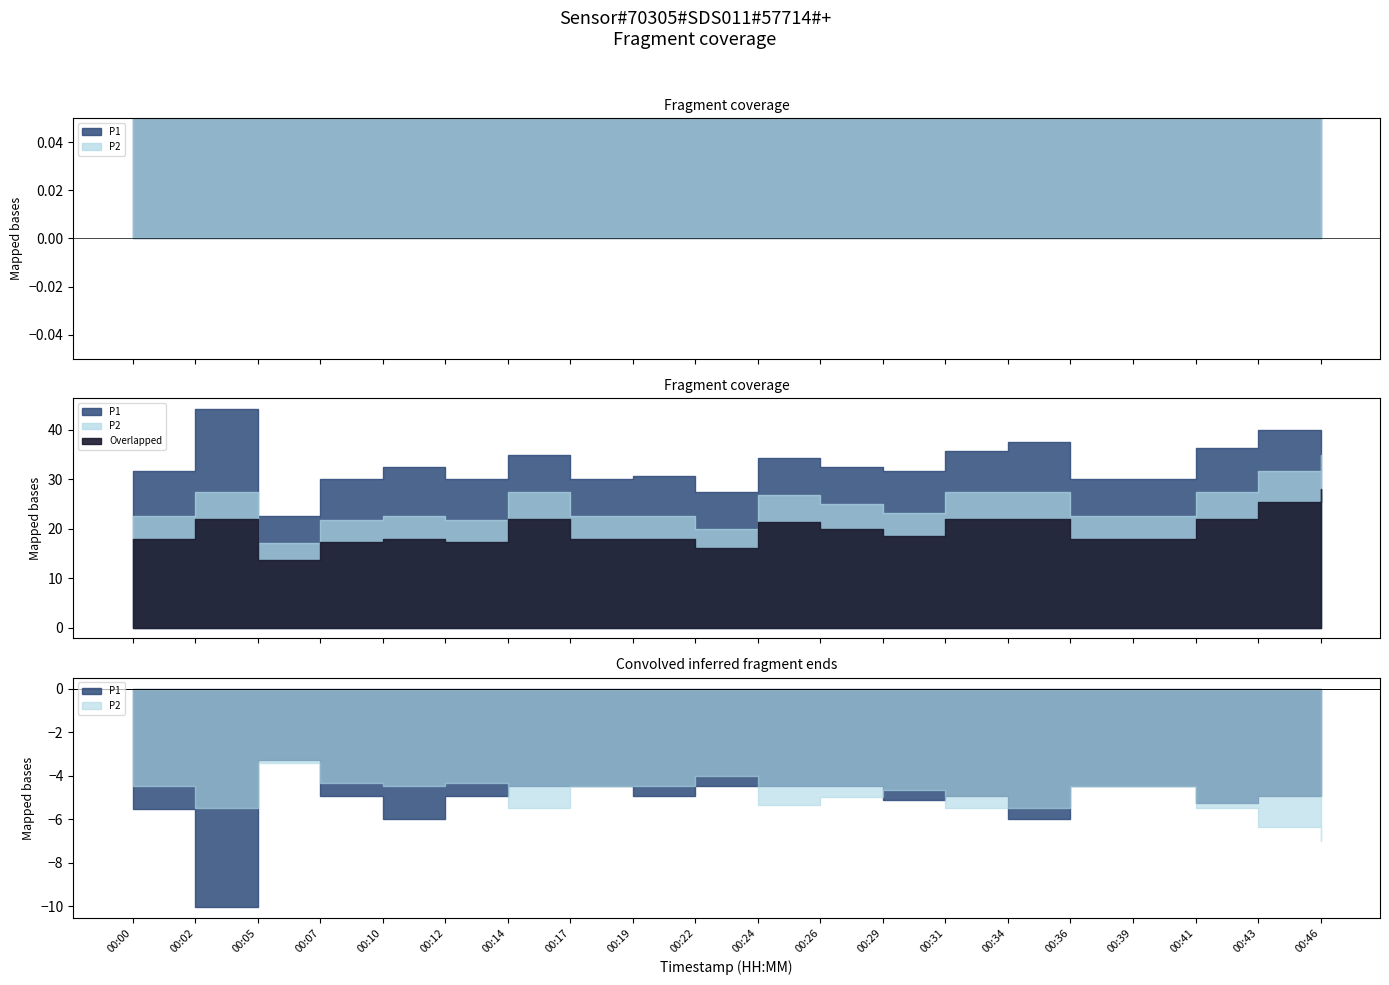

At which label is P1 closest to 1?

00:05